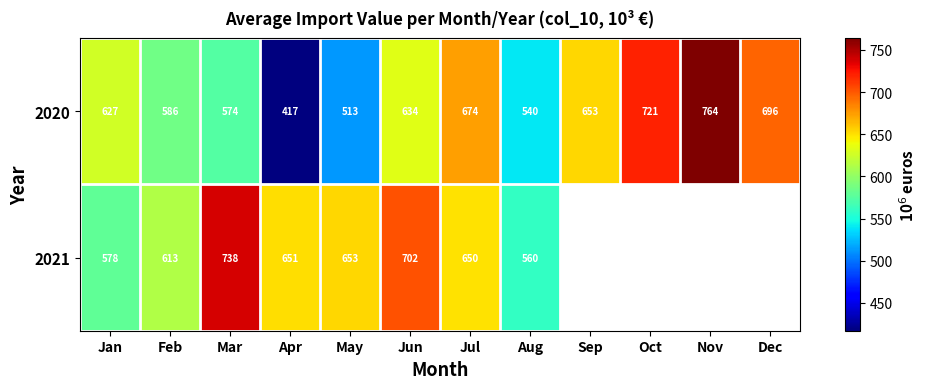

What is the greatest value displayed?

764.3